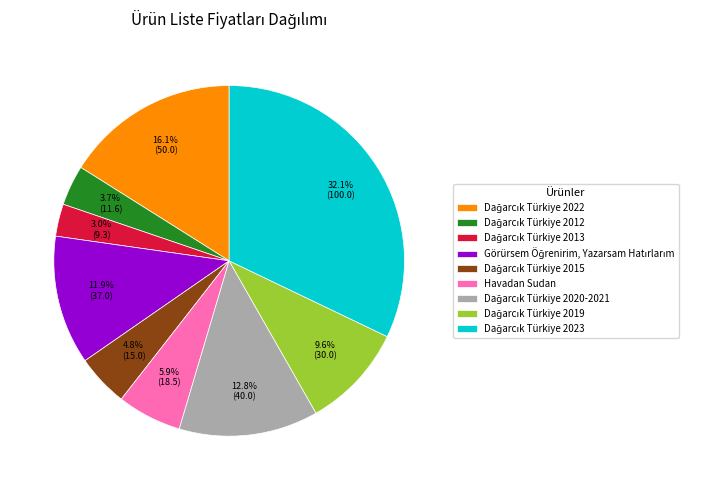

Does any single category account for the majority?

No